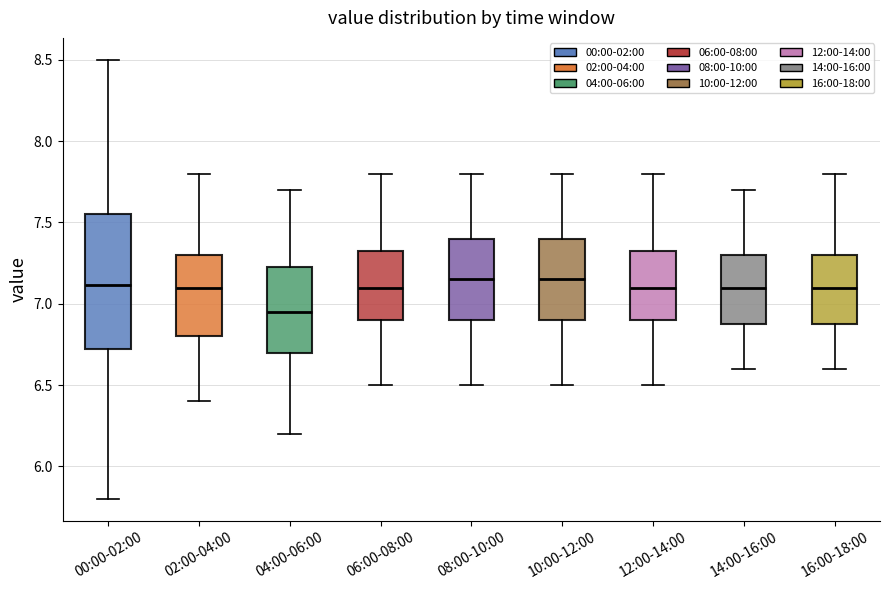

Reading left to right, transcribe this box plot: for each box, give where its median line is, the range the box spans, and where its two whiskers end, as read against the y-axis. The values are not printed on the chart, so give them approximately, as read against the axis.

00:00-02:00: median 7.10, box 6.70 to 7.55, whiskers 5.80 to 8.50
02:00-04:00: median 7.10, box 6.80 to 7.30, whiskers 6.40 to 7.80
04:00-06:00: median 6.95, box 6.70 to 7.25, whiskers 6.20 to 7.70
06:00-08:00: median 7.10, box 6.90 to 7.35, whiskers 6.50 to 7.80
08:00-10:00: median 7.15, box 6.90 to 7.40, whiskers 6.50 to 7.80
10:00-12:00: median 7.15, box 6.90 to 7.40, whiskers 6.50 to 7.80
12:00-14:00: median 7.10, box 6.90 to 7.35, whiskers 6.50 to 7.80
14:00-16:00: median 7.10, box 6.90 to 7.30, whiskers 6.60 to 7.70
16:00-18:00: median 7.10, box 6.90 to 7.30, whiskers 6.60 to 7.80